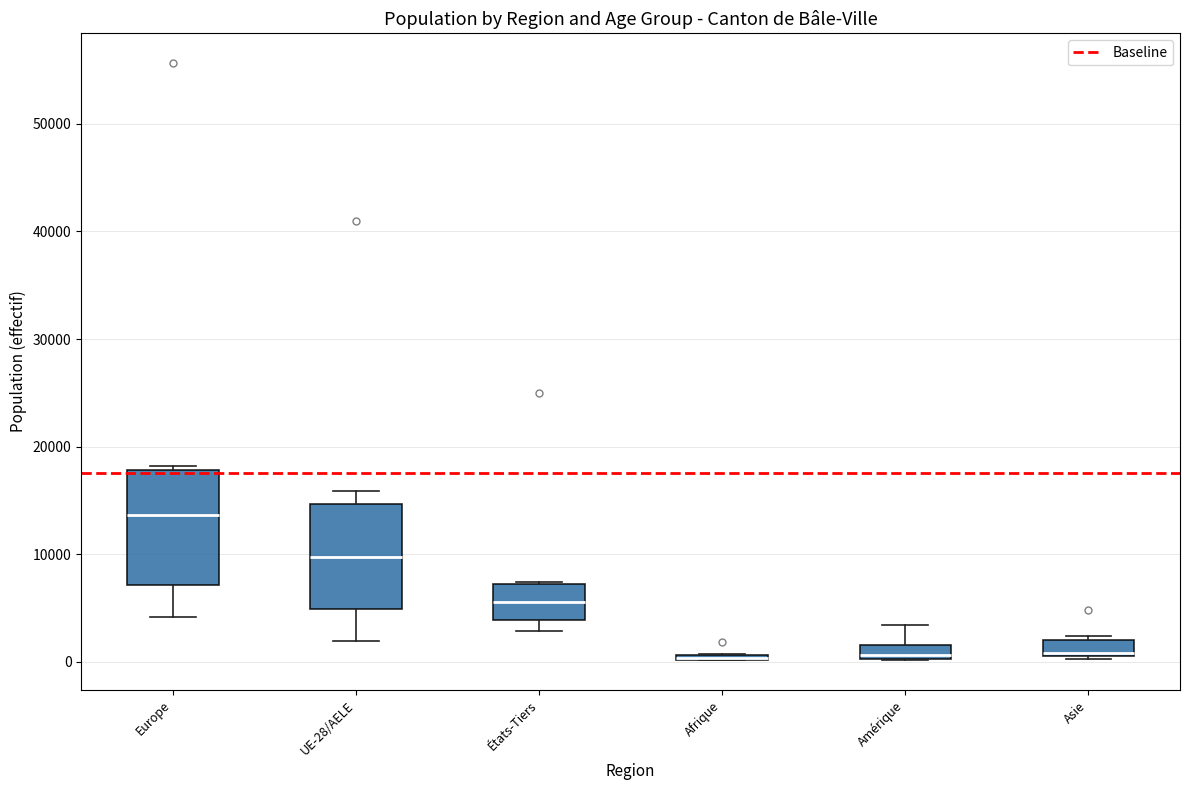

Where is the lower edge of the box for Europe on the y-axis? The values are not printed on the chart, so give them approximately, as read against the axis.

7000